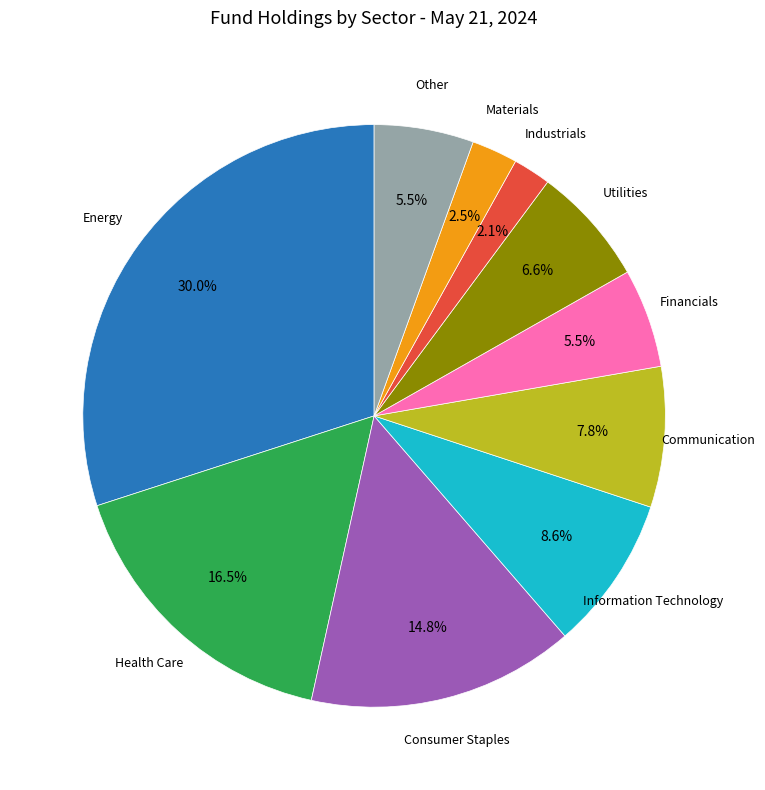

Is there a majority slice in this chart?

No